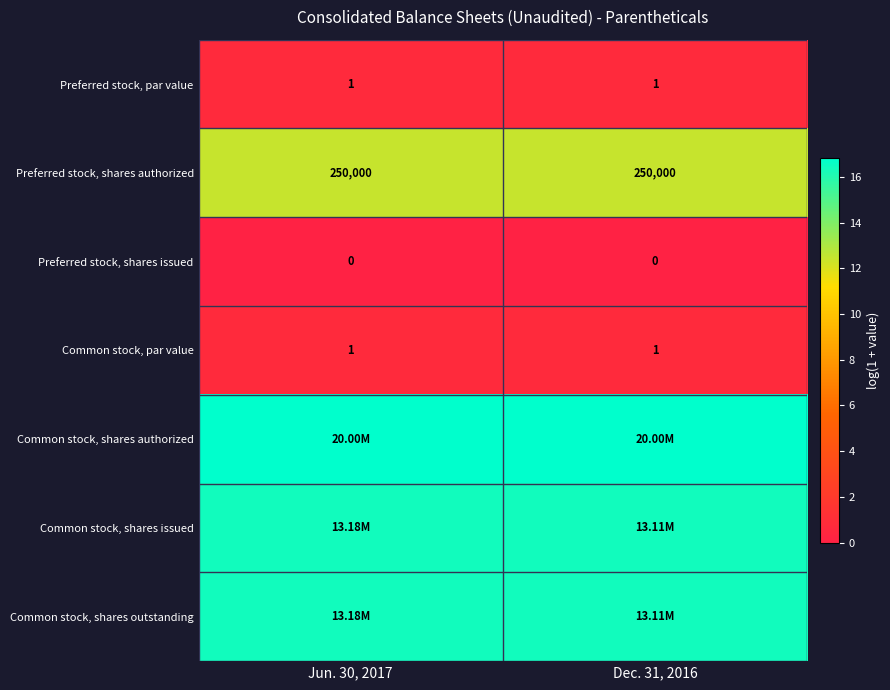

Which label corresponds to the largest value in the chart?

Jun. 30, 2017